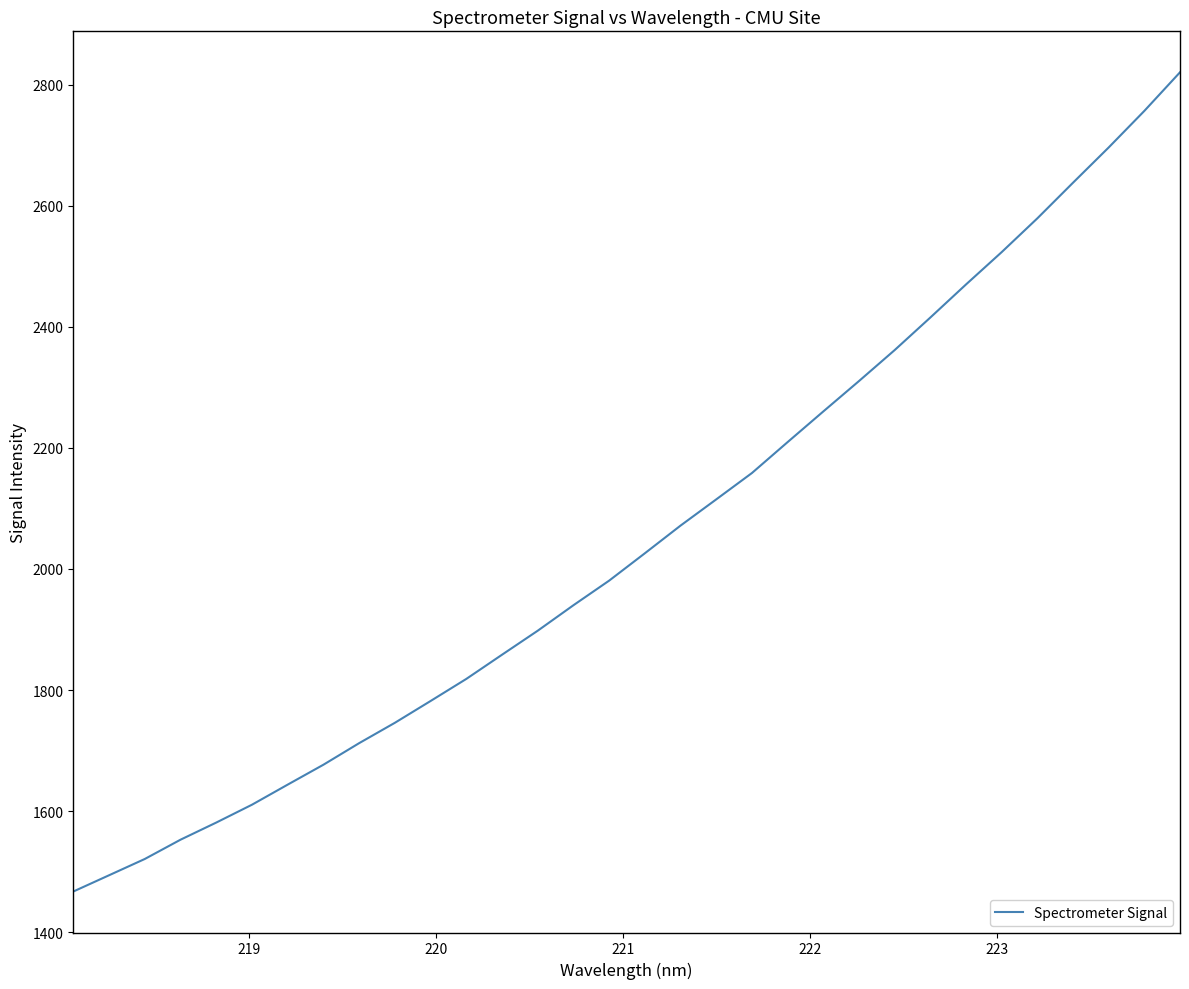

What is the smallest value displayed?

1467.2